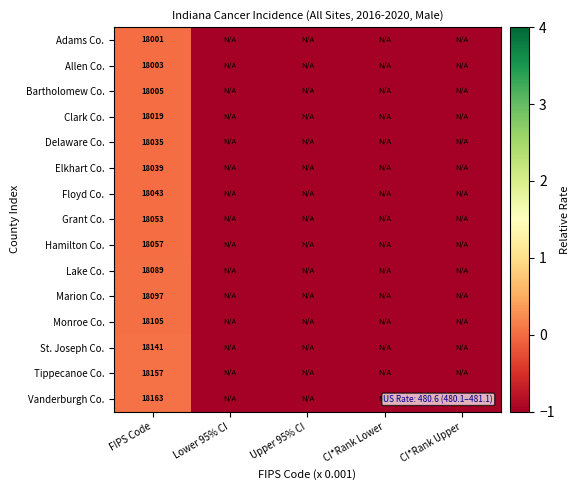

Is the value of Clark Co. at FIPS Code greater than the value of Monroe Co. at FIPS Code?

No